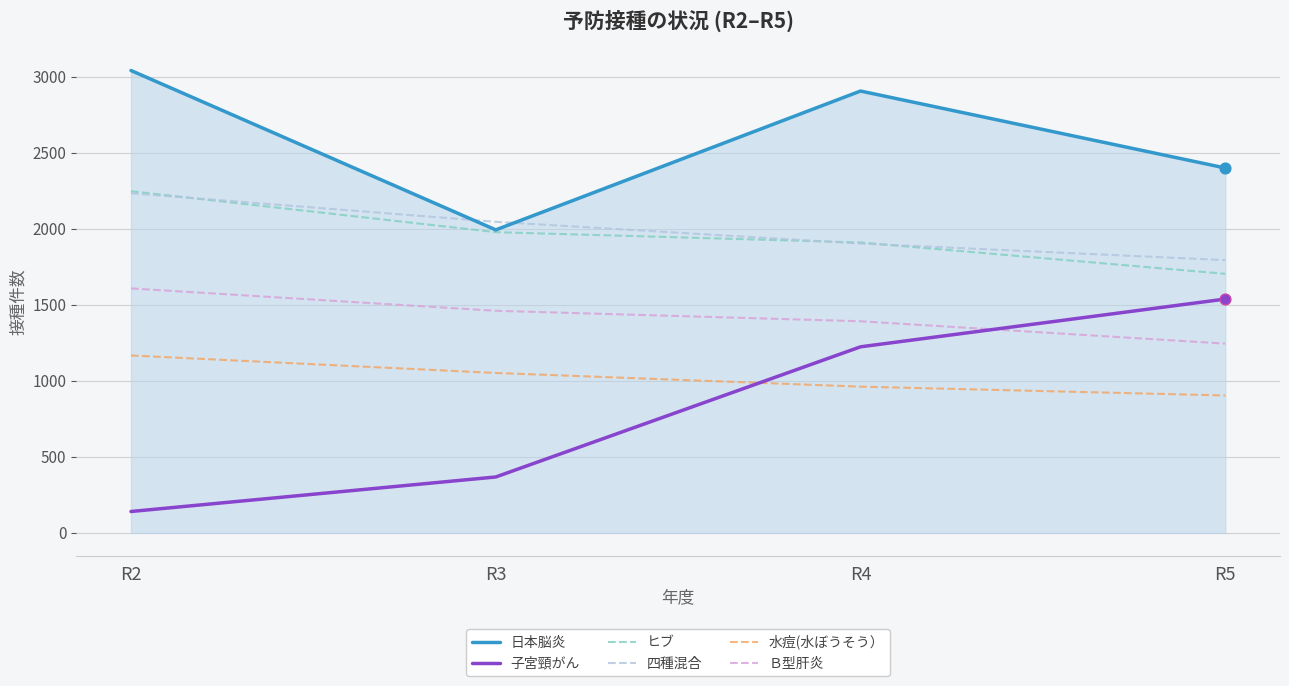

What are all the series names shown in the legend?

日本脳炎, 子宮頸がん, ヒブ, 四種混合, 水痘(水ぼうそう）, Ｂ型肝炎